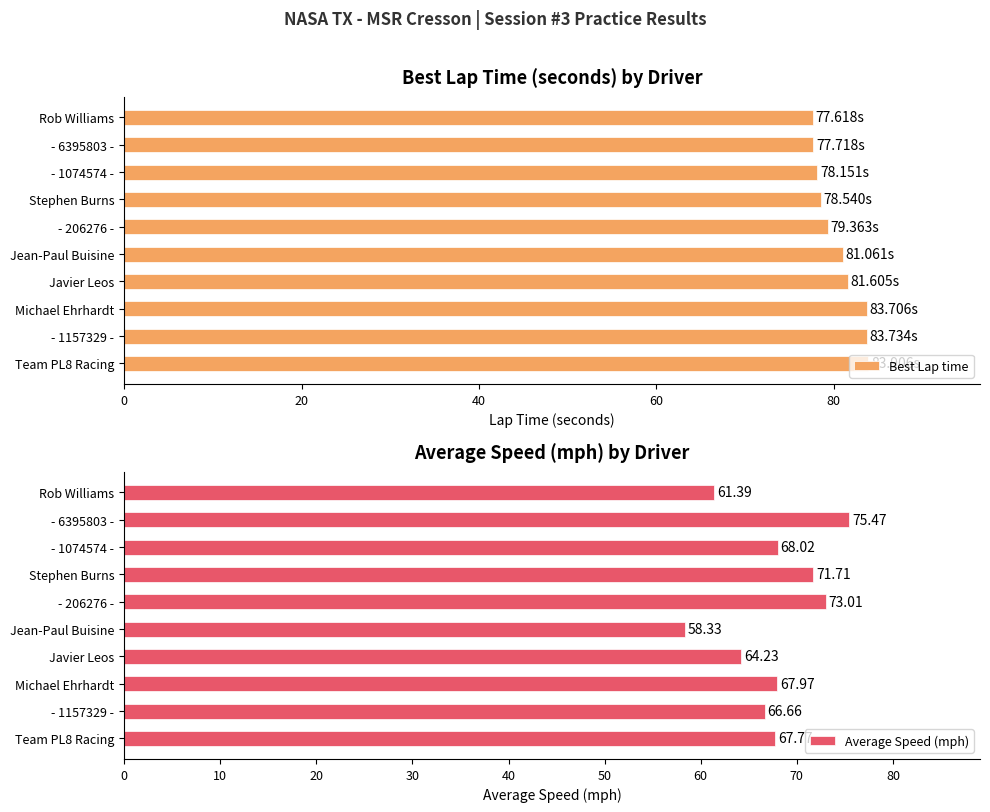

Reading right to left, list all the values displayed in this chart.

Best Lap time: 83.9	83.7	83.7	81.6	81.1	79.4	78.5	78.2	77.7	77.6
Average Speed (mph): 67.8	66.7	68.0	64.2	58.3	73.0	71.7	68.0	75.5	61.4